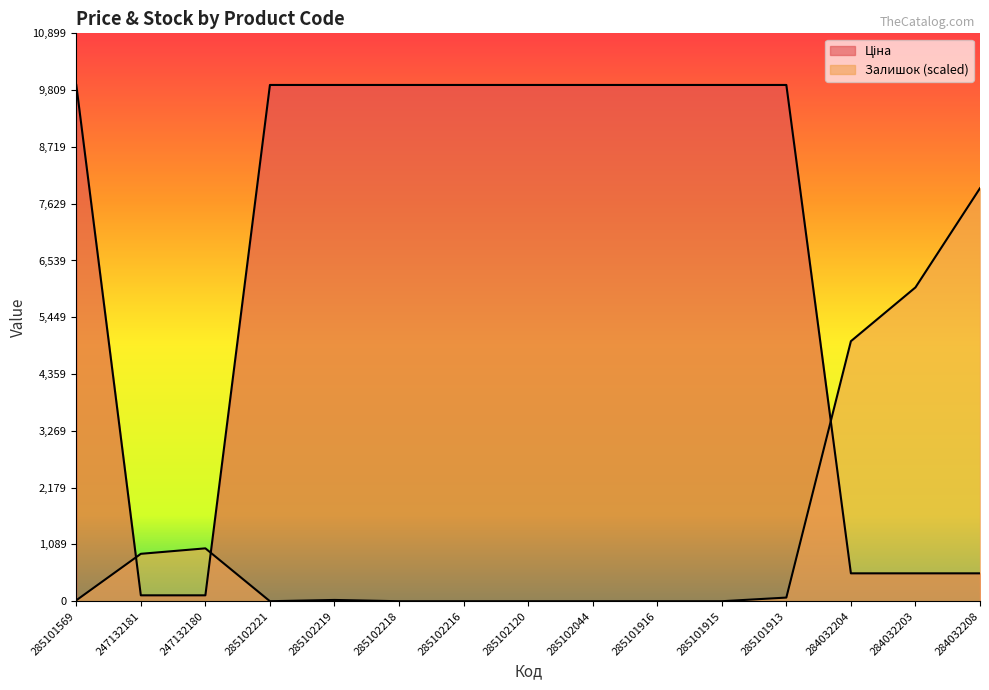

What is the difference between the second highest and minimum values in the Ціна series?

9795.1